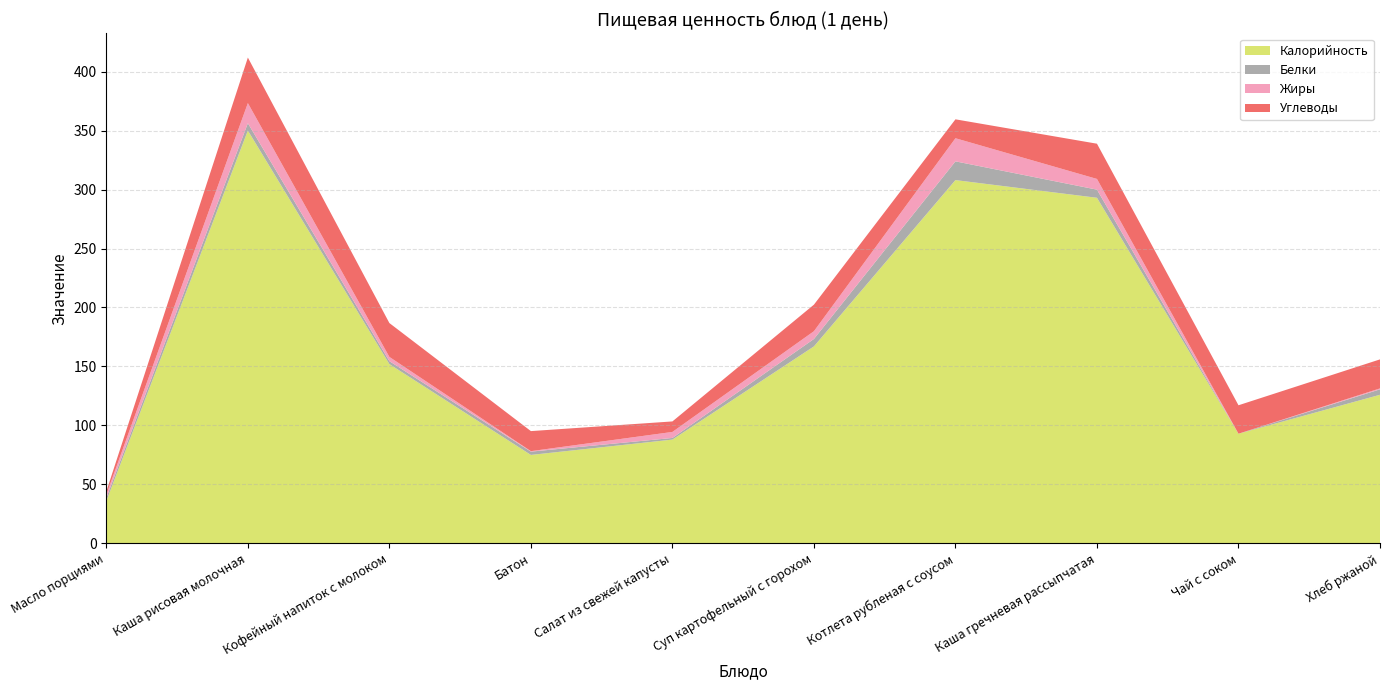

Reading left to right, transcribe all the data shown in this chart.

Калорийность: Масло порциями=36.0	Каша рисовая молочная=350.0	Кофейный напиток с молоком=152.0	Батон=75.0	Салат из свежей капусты=88.0	Суп картофельный с горохом=167.0	Котлета рубленая с соусом=308.0	Каша гречневая рассыпчатая=293.0	Чай с соком=93.0	Хлеб ржаной=126.0
Белки: Масло порциями=2.7	Каша рисовая молочная=6.2	Кофейный напиток с молоком=2.5	Батон=2.8	Салат из свежей капусты=1.4	Суп картофельный с горохом=6.3	Котлета рубленая с соусом=15.9	Каша гречневая рассыпчатая=6.9	Чай с соком=0.0	Хлеб ржаной=4.6
Жиры: Масло порциями=2.7	Каша рисовая молочная=17.0	Кофейный напиток с молоком=3.6	Батон=0.4	Салат из свежей капусты=5.1	Суп картофельный с горохом=6.6	Котлета рубленая с соусом=19.6	Каша гречневая рассыпчатая=9.1	Чай с соком=0.0	Хлеб ржаной=0.8
Углеводы: Масло порциями=2.7	Каша рисовая молочная=38.6	Кофейный напиток с молоком=28.7	Батон=17.0	Салат из свежей капусты=8.9	Суп картофельный с горохом=22.5	Котлета рубленая с соусом=16.0	Каша гречневая рассыпчатая=29.9	Чай с соком=24.1	Хлеб ржаной=24.6